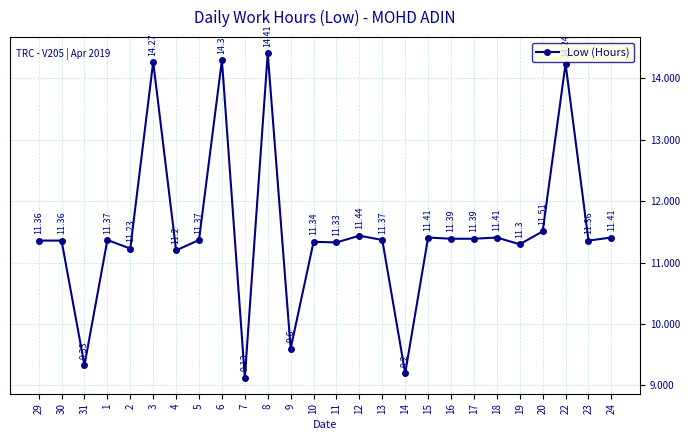

What position from the left is 1?

4